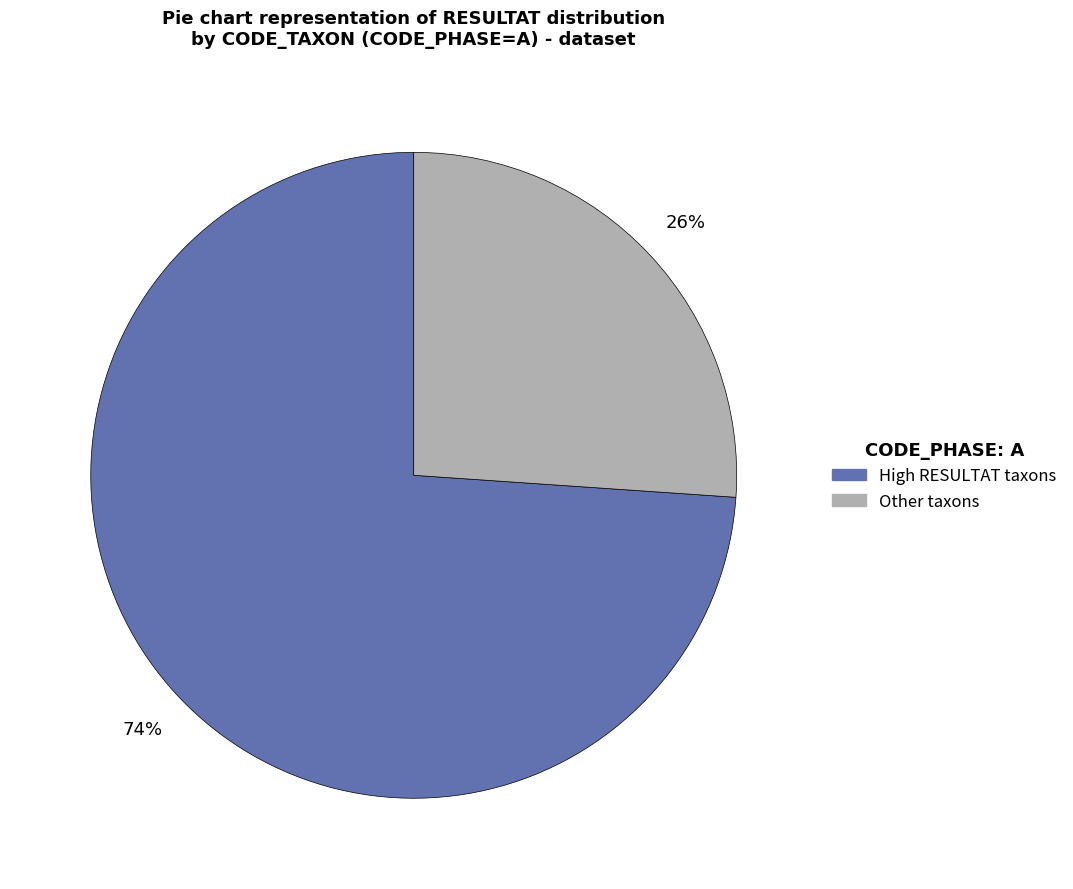

To the nearest percent, what is the average slice percentage?

50%